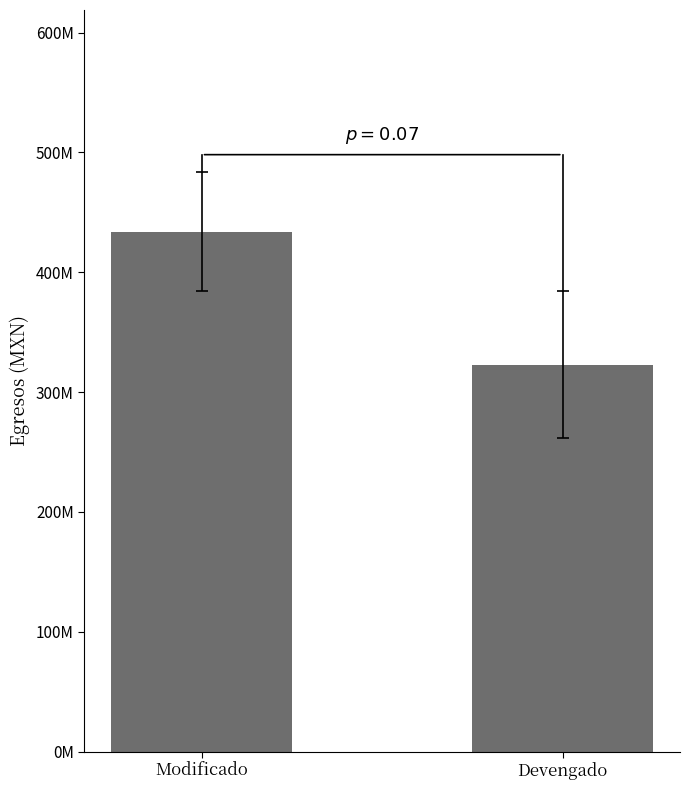

Does the chart contain any negative values?

No